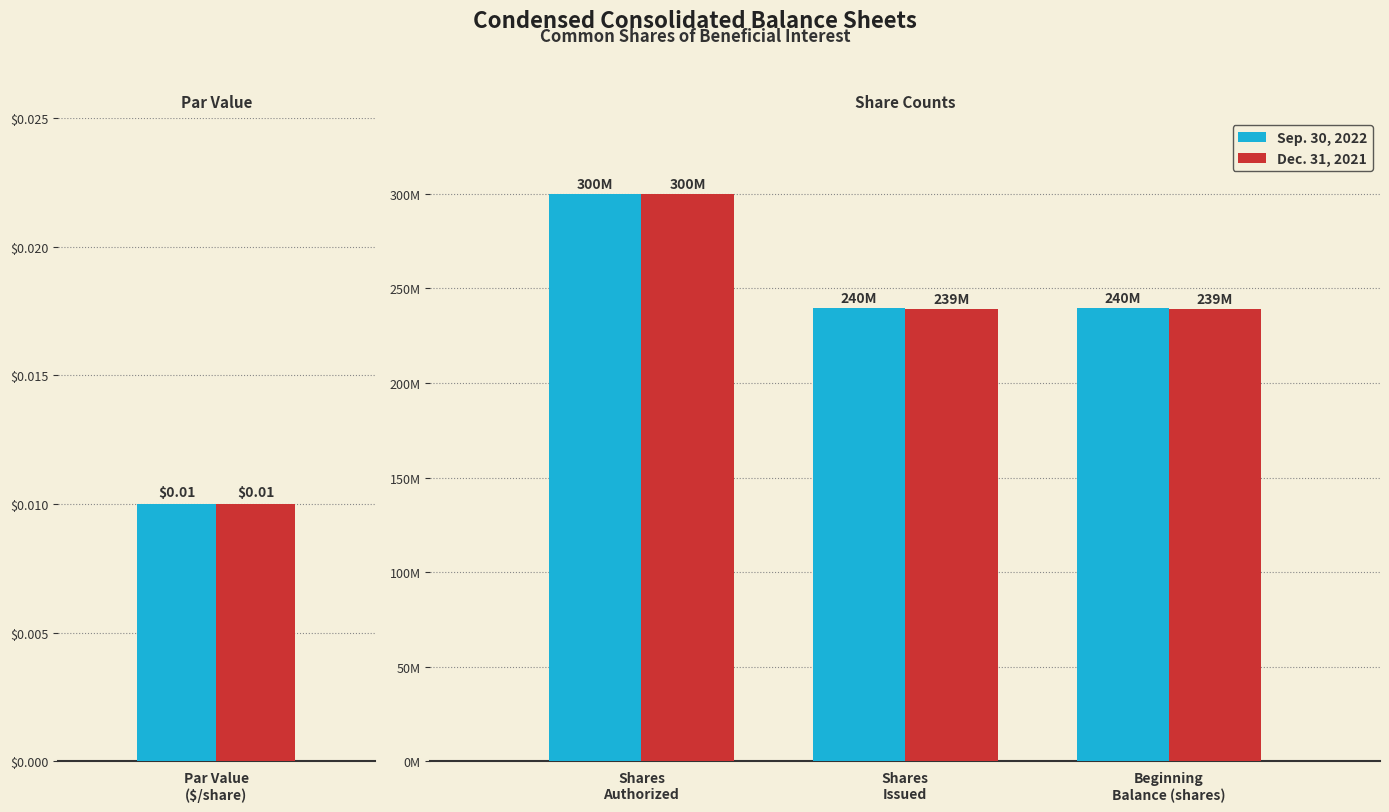

List the series in order of their peak value, highest first.

Sep. 30, 2022, Dec. 31, 2021